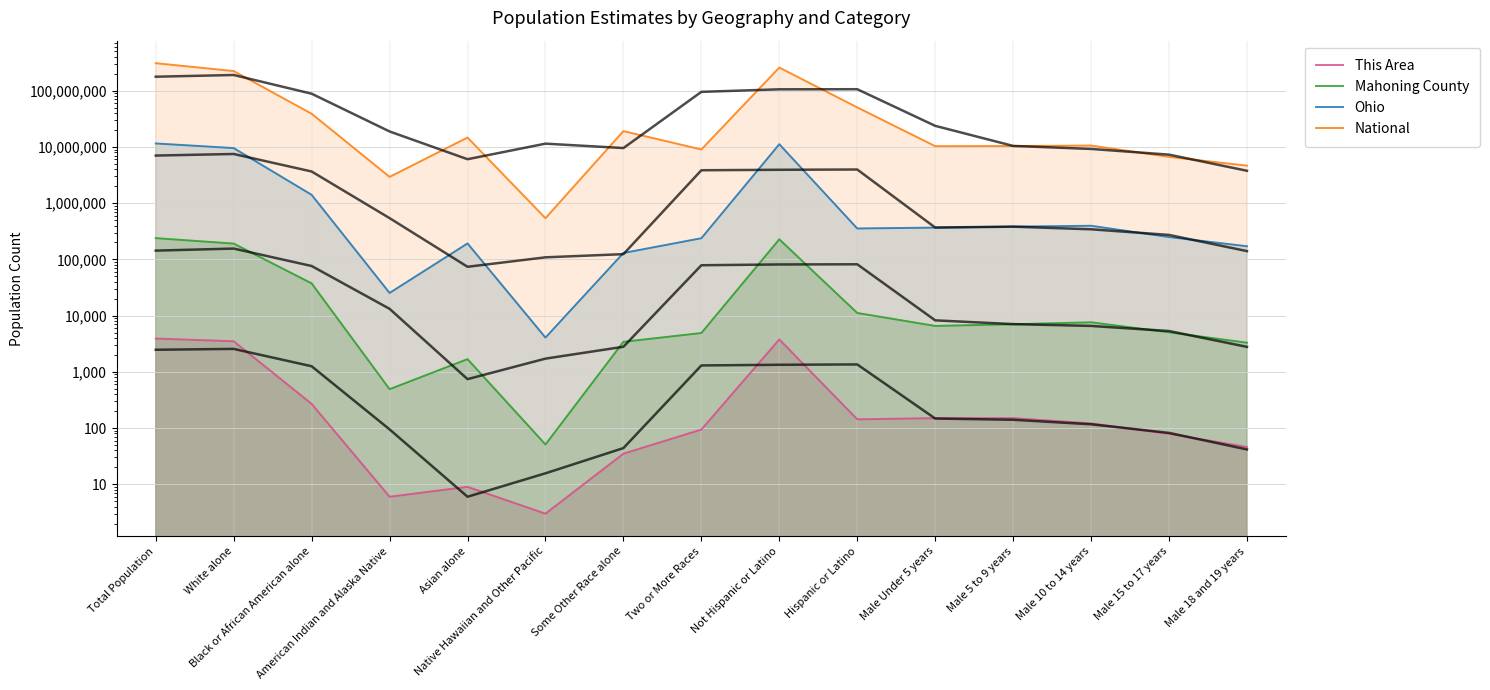

Reading left to right, list all the values displayed in this chart.

This Area: Total Population=3911	White alone=3495	Black or African American alone=269	American Indian and Alaska Native=6	Asian alone=9	Native Hawaiian and Other Pacific=3	Some Other Race alone=35	Two or More Races=94	Not Hispanic or Latino=3768	Hispanic or Latino=143	Male Under 5 years=150	Male 5 to 9 years=150	Male 10 to 14 years=121	Male 15 to 17 years=79	Male 18 and 19 years=46
Mahoning County: Total Population=238823	White alone=190848	Black or African American alone=37433	American Indian and Alaska Native=491	Asian alone=1682	Native Hawaiian and Other Pacific=51	Some Other Race alone=3418	Two or More Races=4900	Not Hispanic or Latino=227687	Hispanic or Latino=11136	Male Under 5 years=6553	Male 5 to 9 years=7013	Male 10 to 14 years=7605	Male 15 to 17 years=5047	Male 18 and 19 years=3297
Ohio: Total Population=11536504	White alone=9539437	Black or African American alone=1407681	American Indian and Alaska Native=25292	Asian alone=192233	Native Hawaiian and Other Pacific=4066	Some Other Race alone=130030	Two or More Races=237765	Not Hispanic or Latino=11181830	Hispanic or Latino=354674	Male Under 5 years=367479	Male 5 to 9 years=382641	Male 10 to 14 years=396152	Male 15 to 17 years=249638	Male 18 and 19 years=171337
National: Total Population=308745538	White alone=223553265	Black or African American alone=38929319	American Indian and Alaska Native=2932248	Asian alone=14674252	Native Hawaiian and Other Pacific=540013	Some Other Race alone=19107368	Two or More Races=9009073	Not Hispanic or Latino=258267944	Hispanic or Latino=50477594	Male Under 5 years=10319427	Male 5 to 9 years=10389638	Male 10 to 14 years=10579862	Male 15 to 17 years=6656209	Male 18 and 19 years=4647457